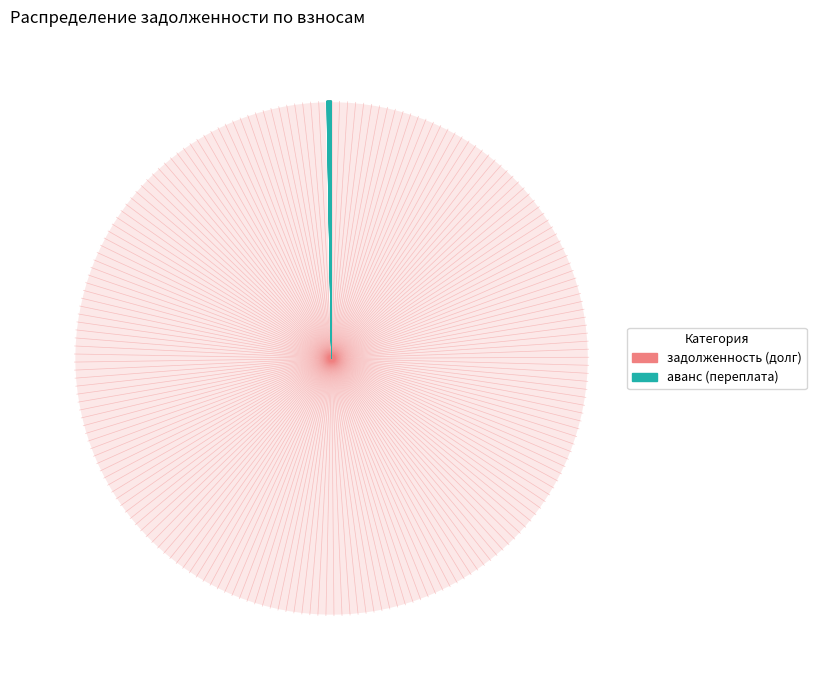

What is the smallest slice in the pie chart?

аванс (переплата)